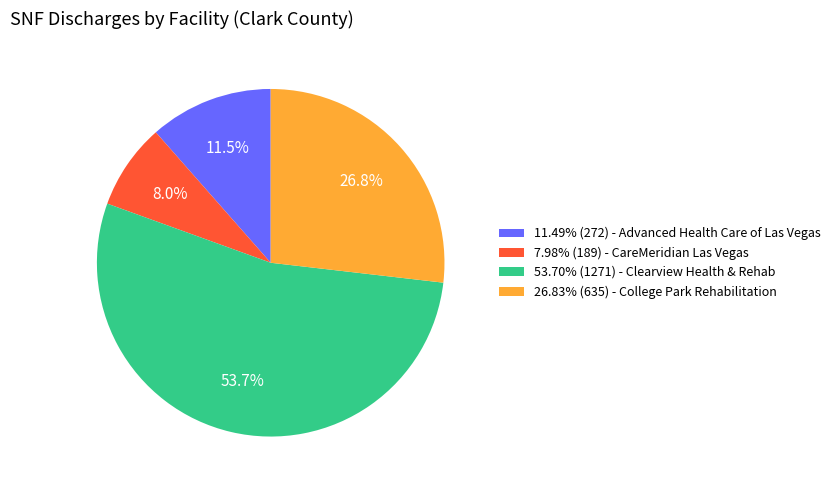

Does any single category account for the majority?

Yes